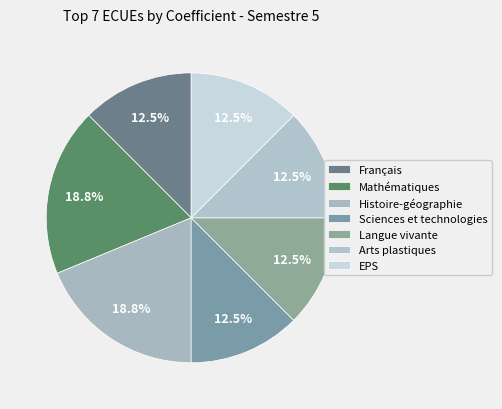

How many segments does this pie chart have?

7